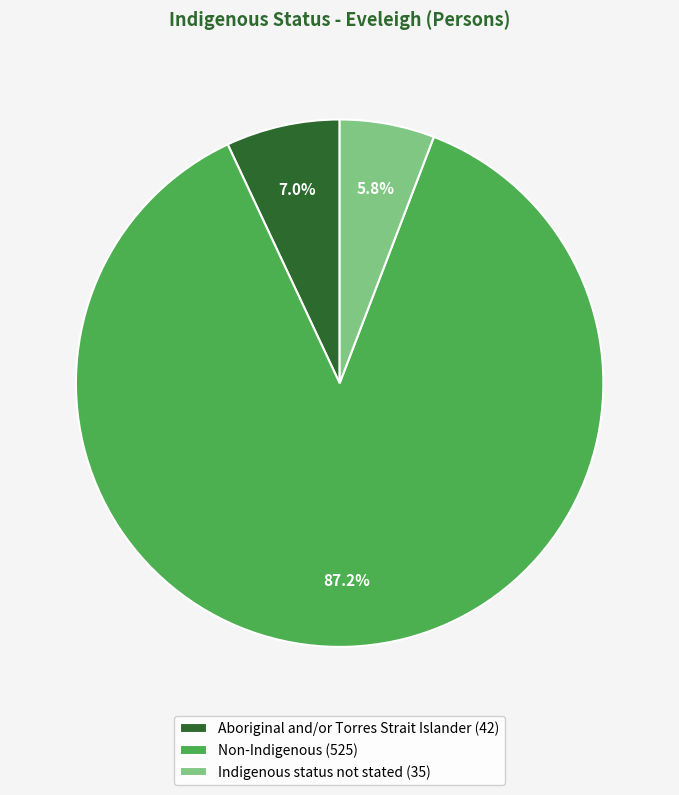

The Non-Indigenous slice represents 99% of the pie. True or false?

False